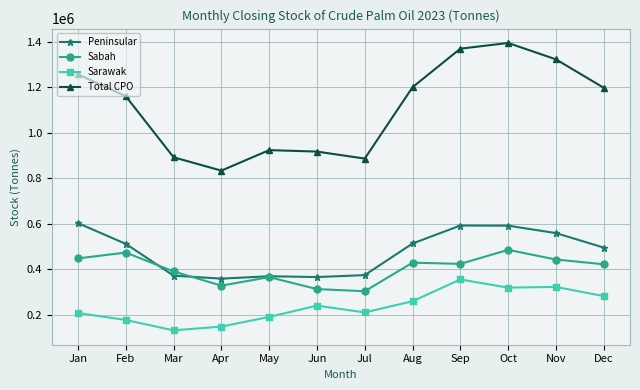

What is the value of the Peninsular point at the 3rd from the left?

371336